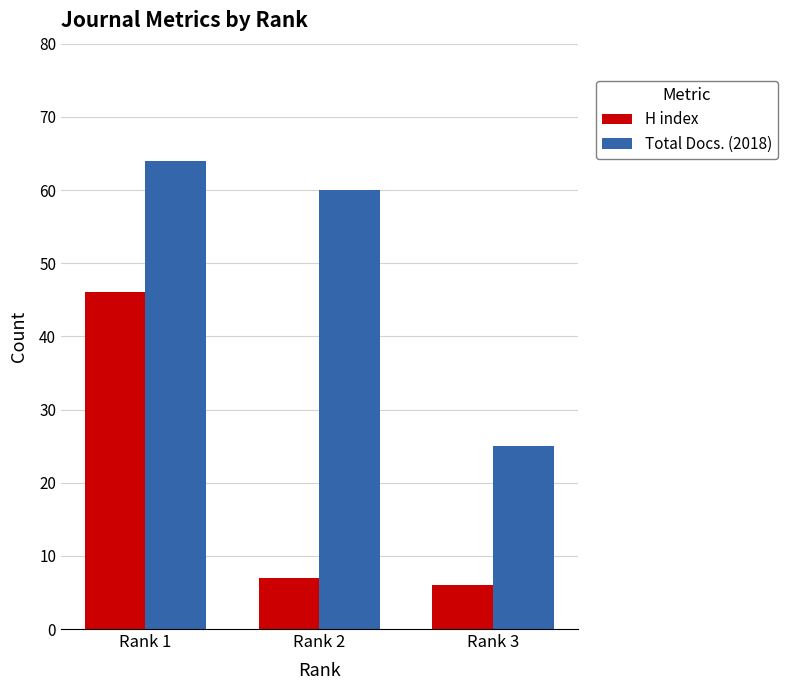

What is the value of the Total Docs. (2018) bar at the 3rd from the left?

25